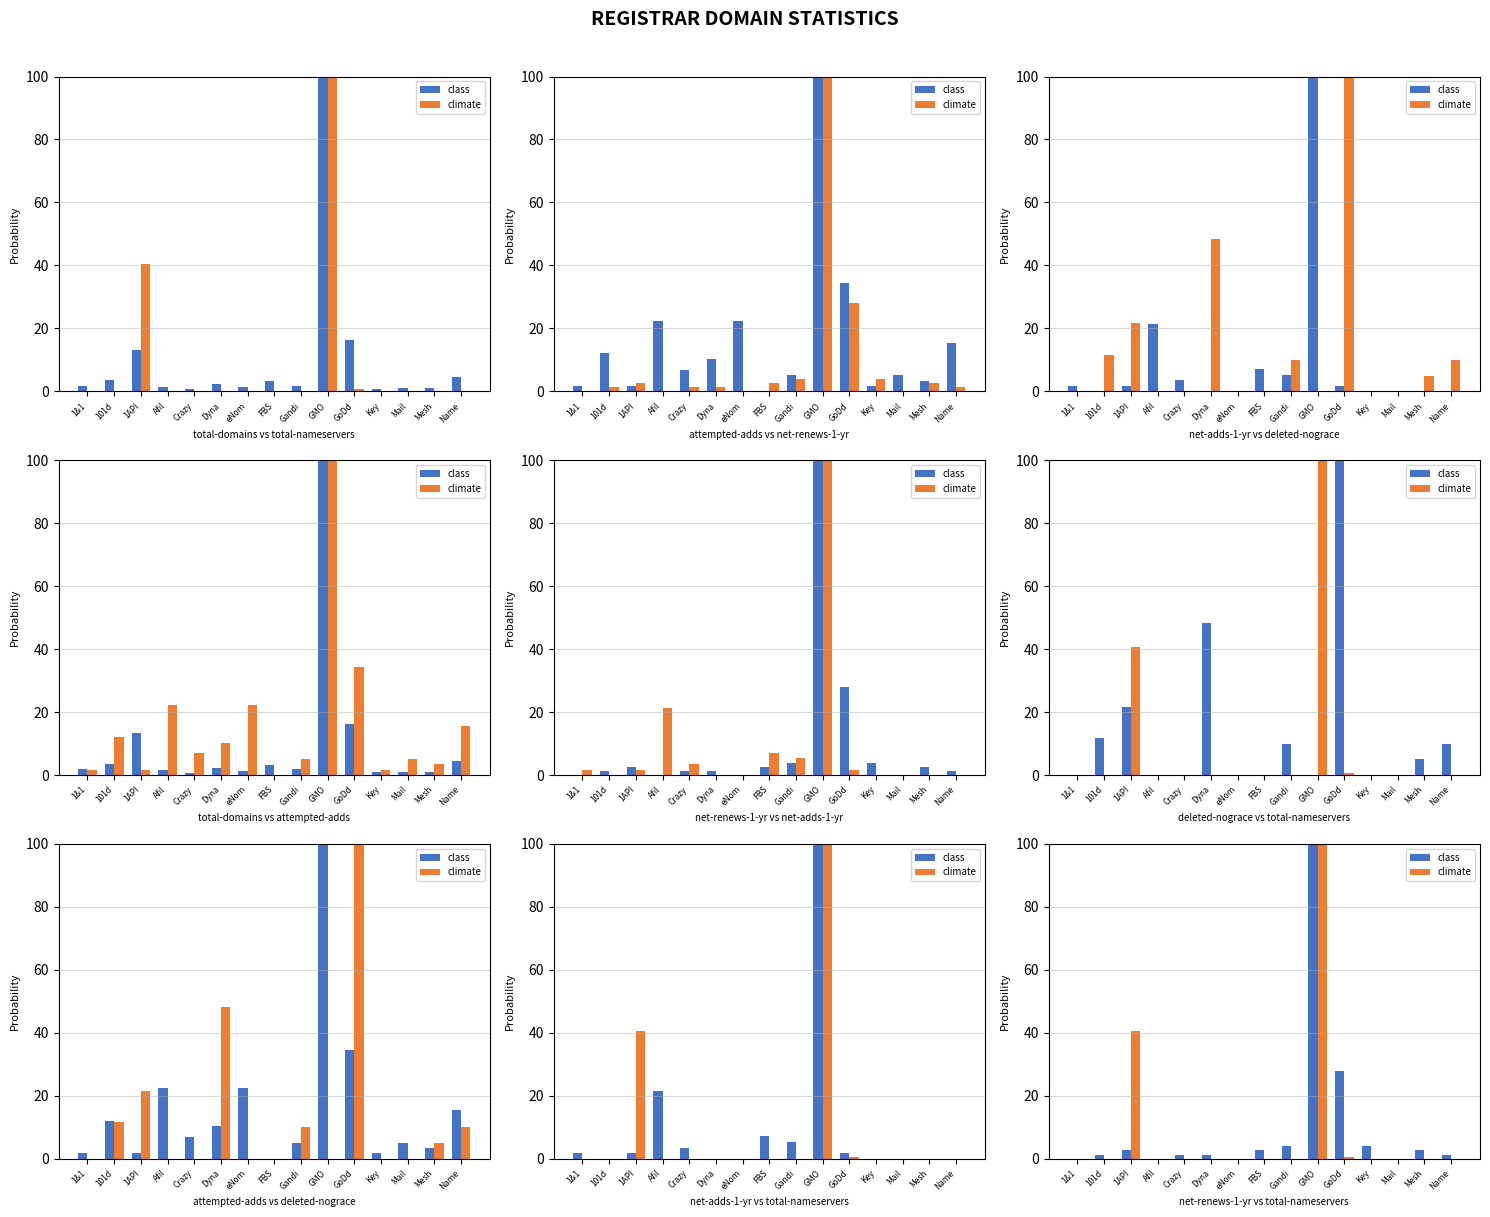

What are all the series names shown in the legend?

class, climate